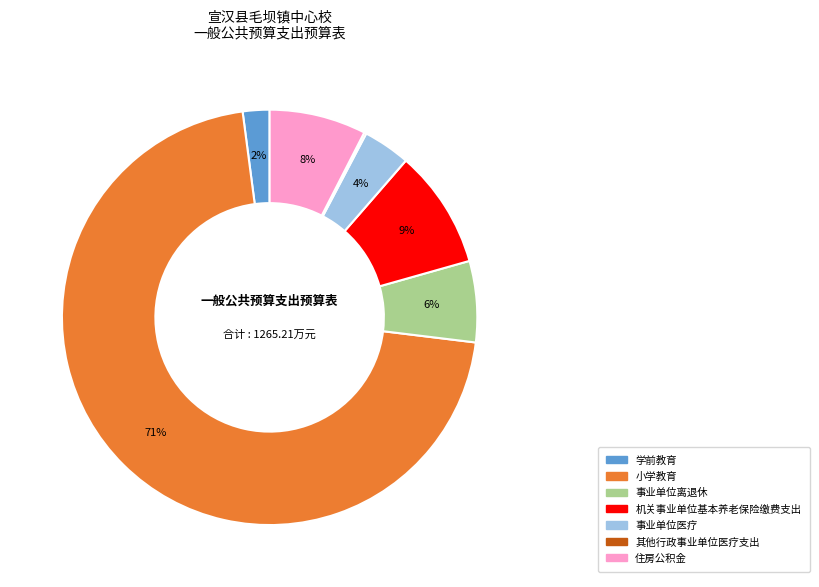

The 小学教育 slice represents 83% of the pie. True or false?

False